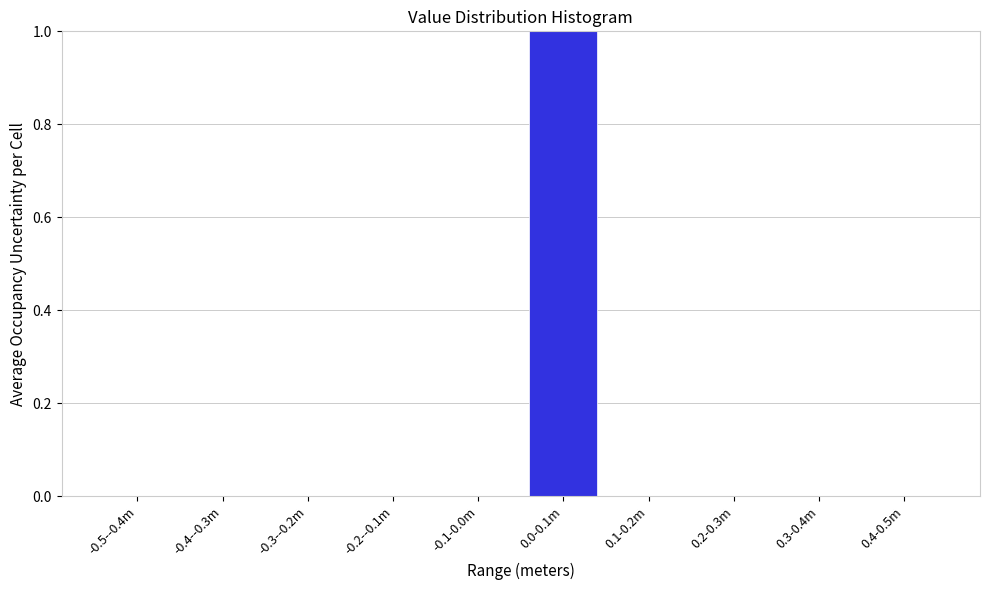

Reading left to right, list all the values displayed in this chart.

-0.5--0.4m=0	-0.4--0.3m=0	-0.3--0.2m=0	-0.2--0.1m=0	-0.1-0.0m=0	0.0-0.1m=1	0.1-0.2m=0	0.2-0.3m=0	0.3-0.4m=0	0.4-0.5m=0